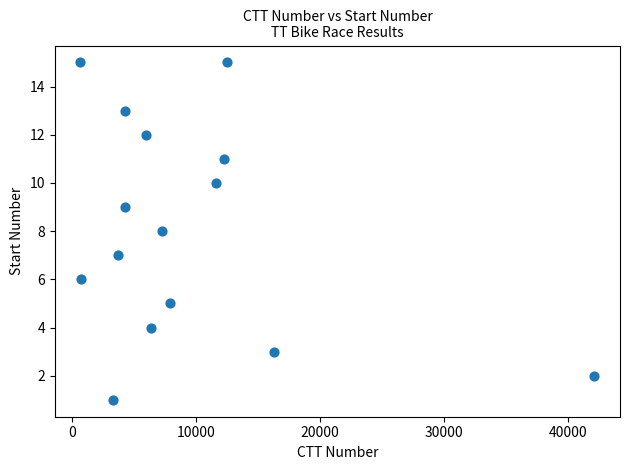

What is the range of X values (max minus min)?

41448